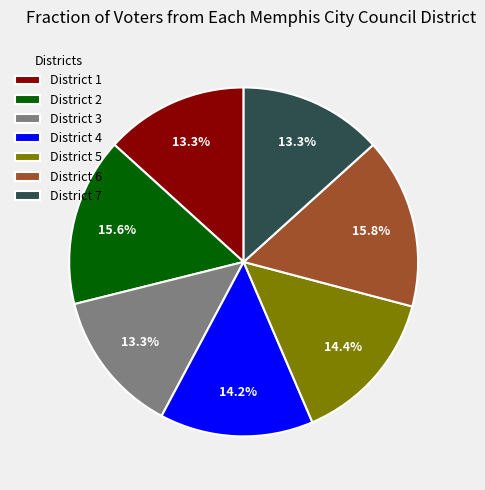

What is the ratio of the value at District 5 to the value at District 6?

0.9